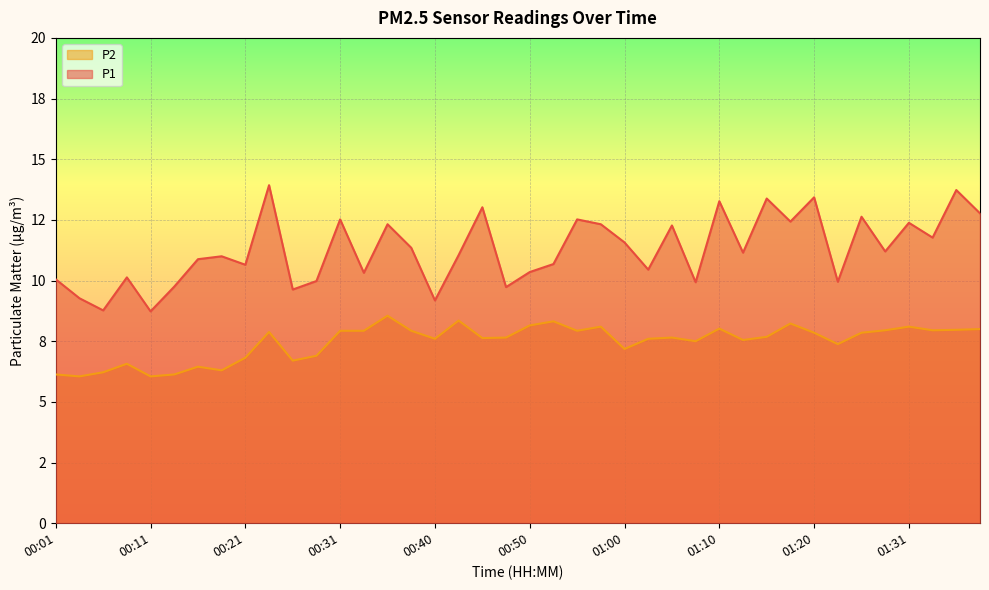

True or false: P1 has a value of 10.3 at 00:50.

True